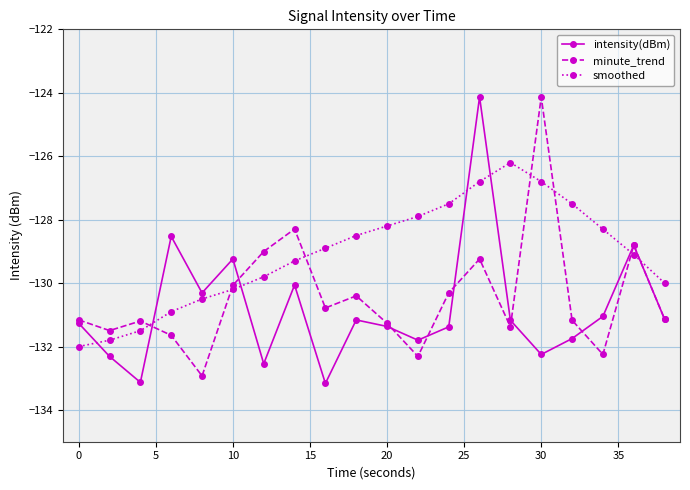

Which series has the largest total across all categories?

smoothed